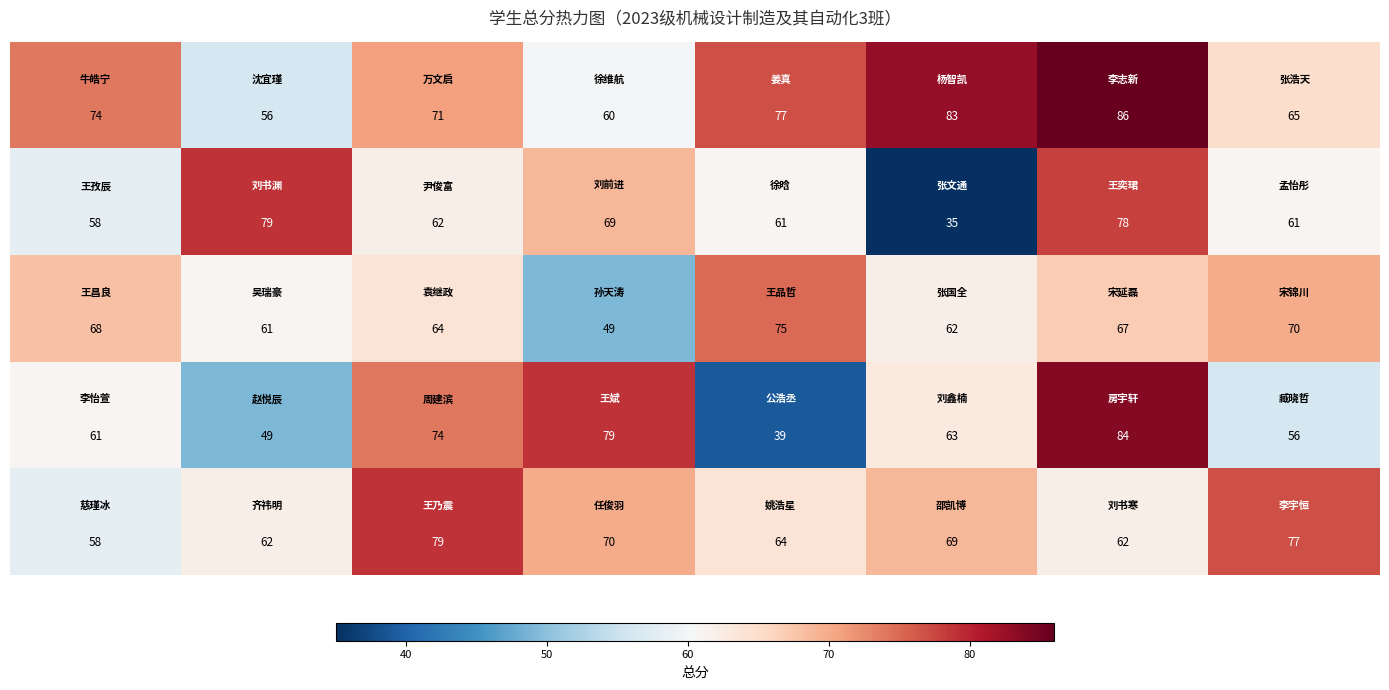

Count the number of categories in the chart.

8